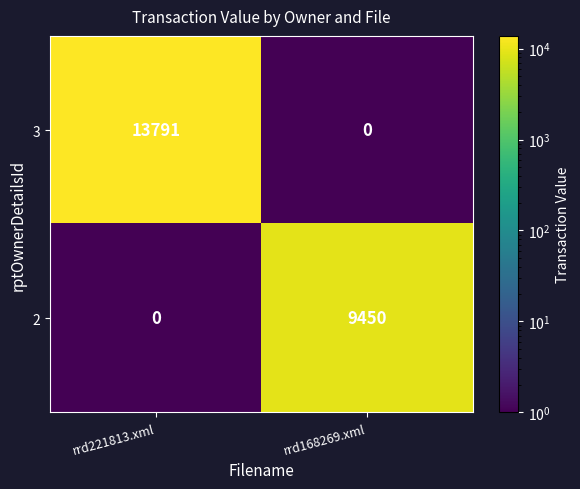

Reading left to right, list all the values displayed in this chart.

3: rrd221813.xml=13791	rrd168269.xml=0
2: rrd221813.xml=0	rrd168269.xml=9450